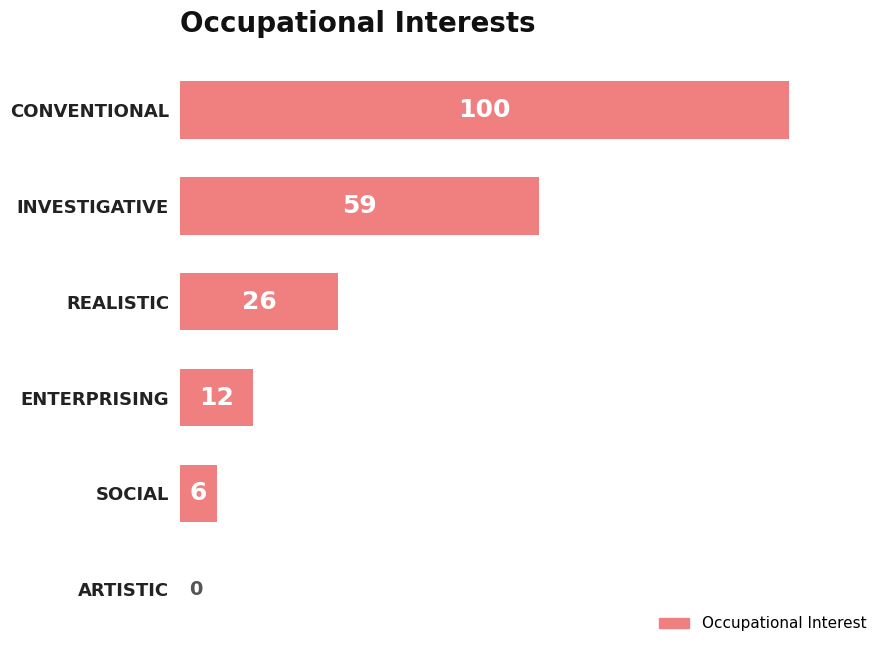

What is the greatest value displayed?

100